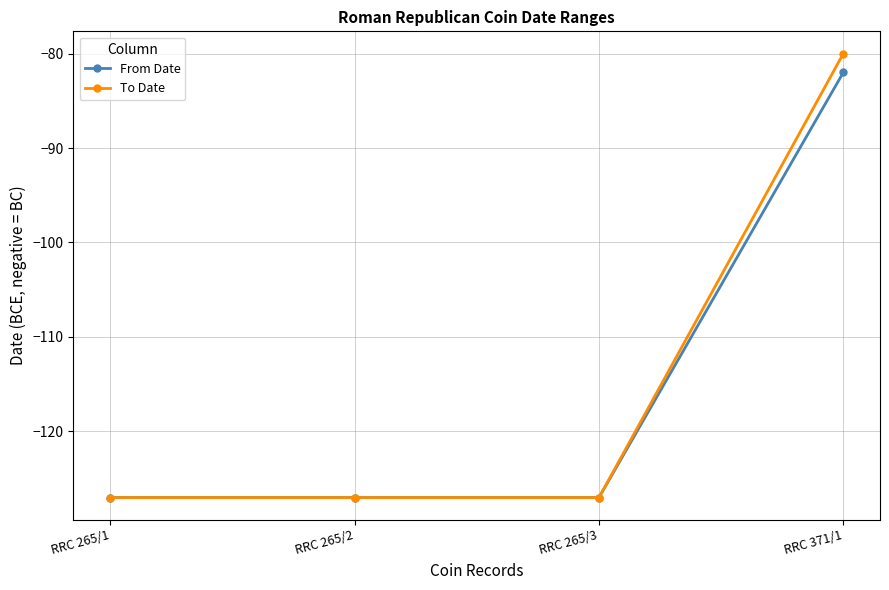

Is it true that From Date equals -82 at RRC 371/1?

True